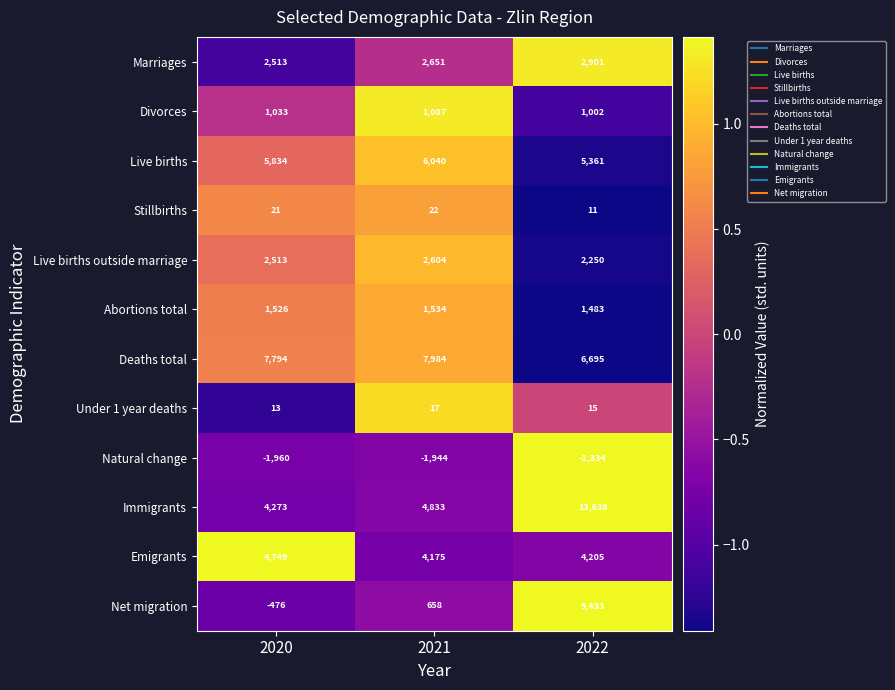

What is the greatest value displayed?

13638